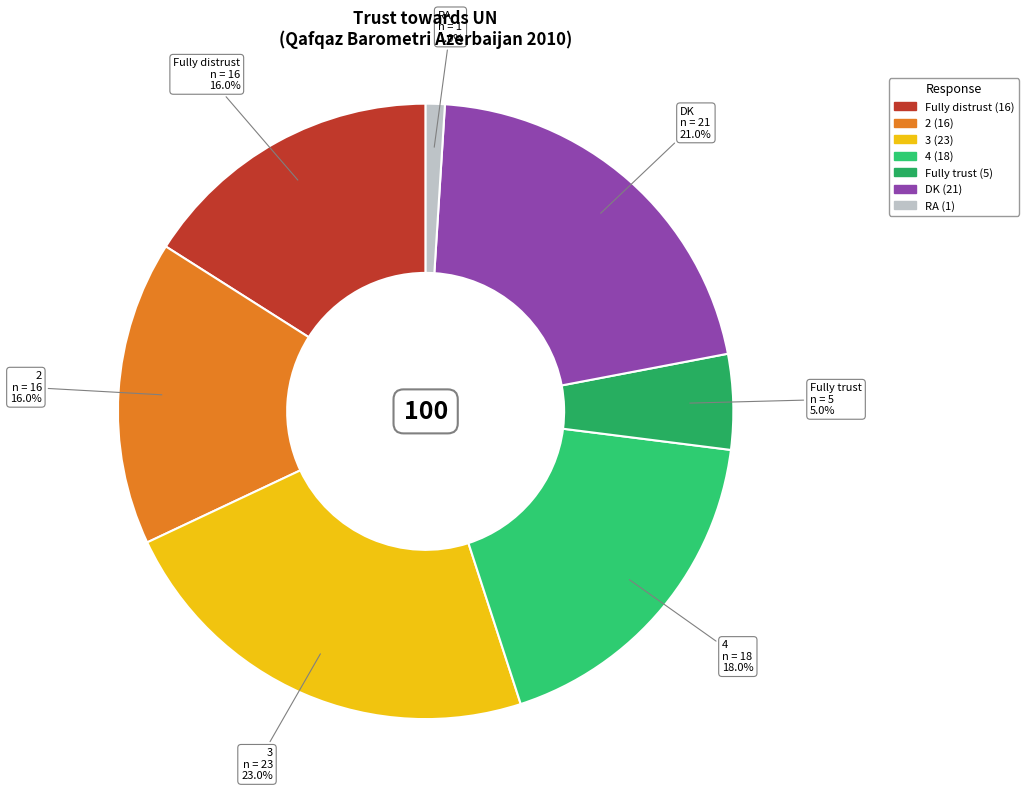

The 3 slice represents 29% of the pie. True or false?

False